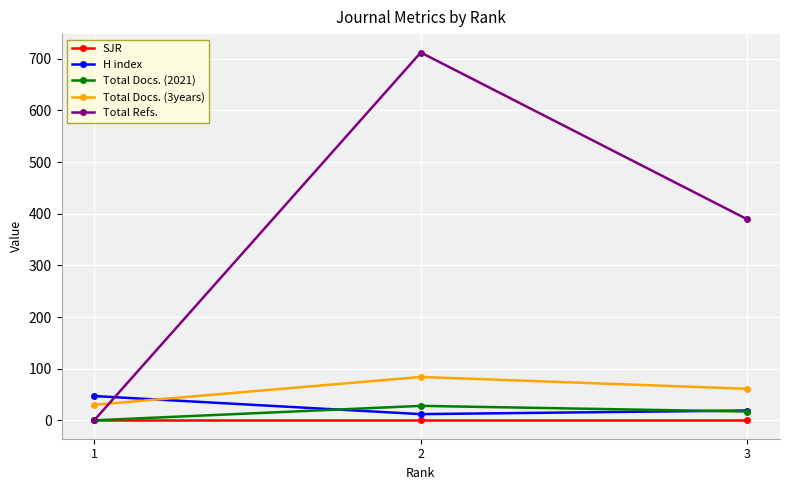

Which series has the widest spread of values?

Total Refs.